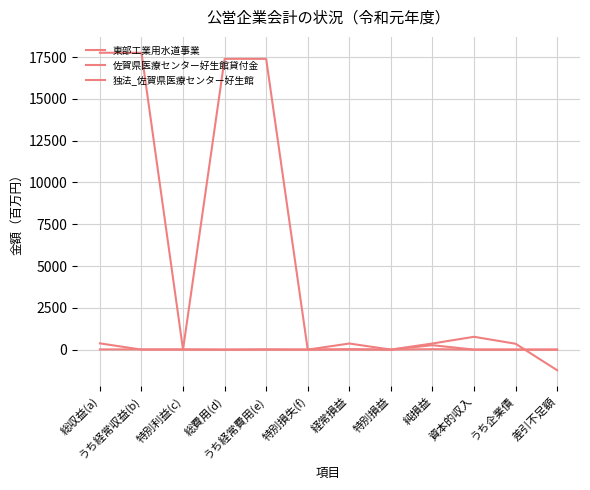

What is the label of the 11th point from the right?

うち経常収益(b)